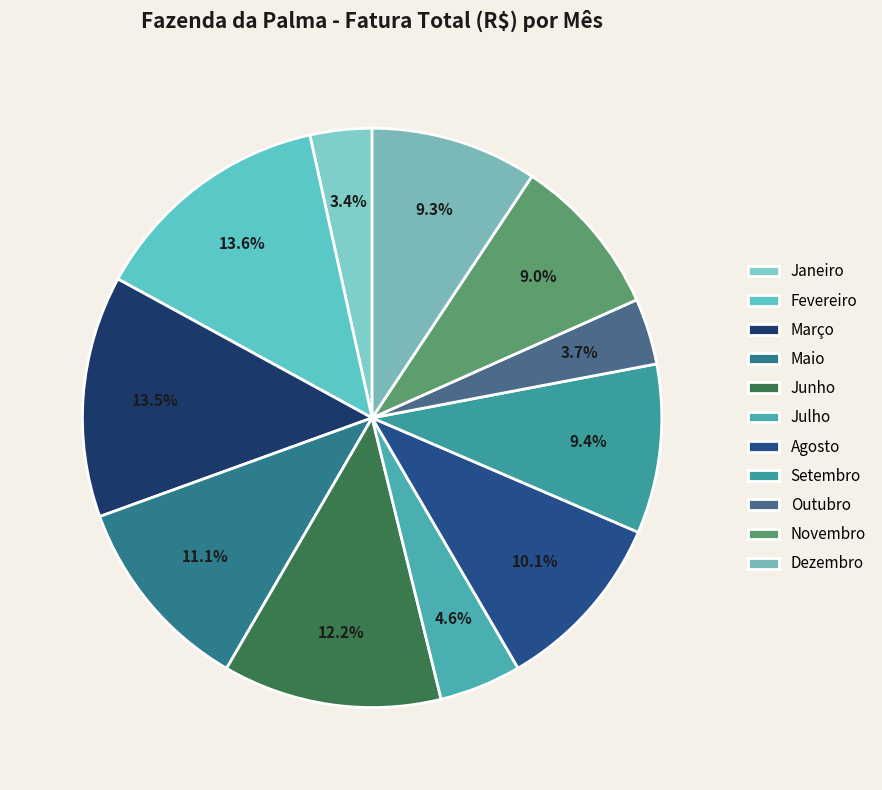

How many segments does this pie chart have?

11